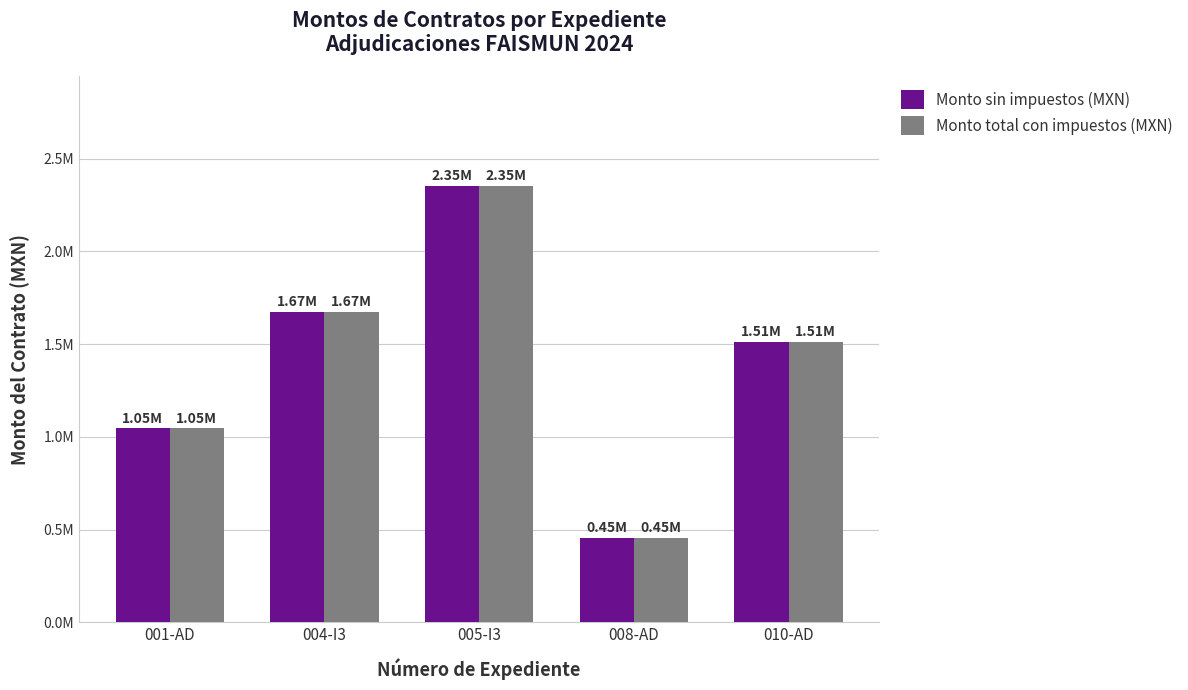

Which series has the largest total across all categories?

Monto sin impuestos (MXN)